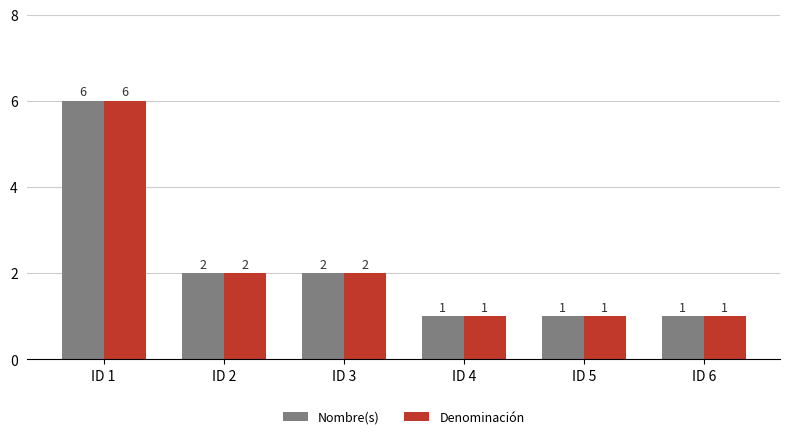

Reading right to left, list all the values displayed in this chart.

Nombre(s): ID 6=1	ID 5=1	ID 4=1	ID 3=2	ID 2=2	ID 1=6
Denominación: ID 6=1	ID 5=1	ID 4=1	ID 3=2	ID 2=2	ID 1=6